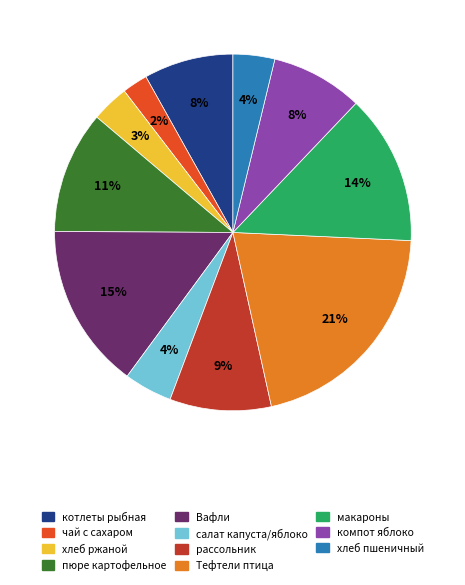

Is there any slice that represents more than half of the pie?

No